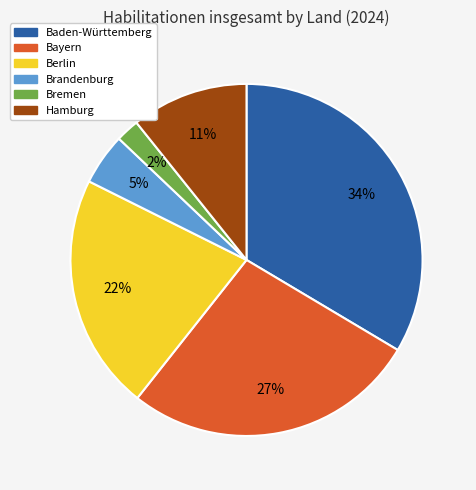

Between Hamburg and Baden-Württemberg, which is larger?

Baden-Württemberg